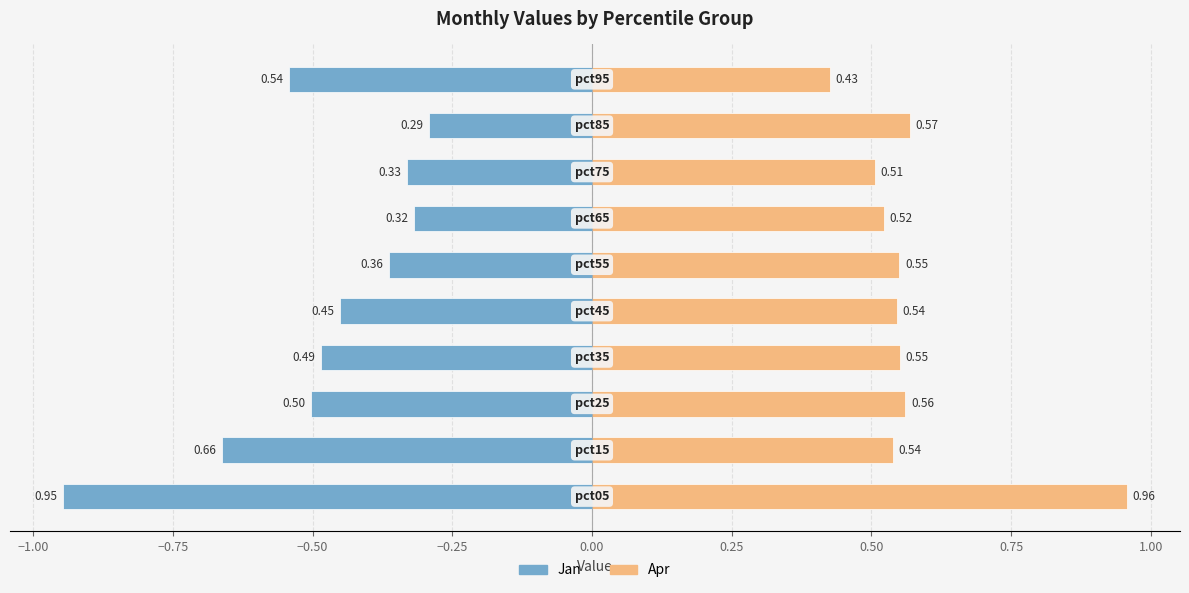

What is the highest value of the Jan series?

-0.3